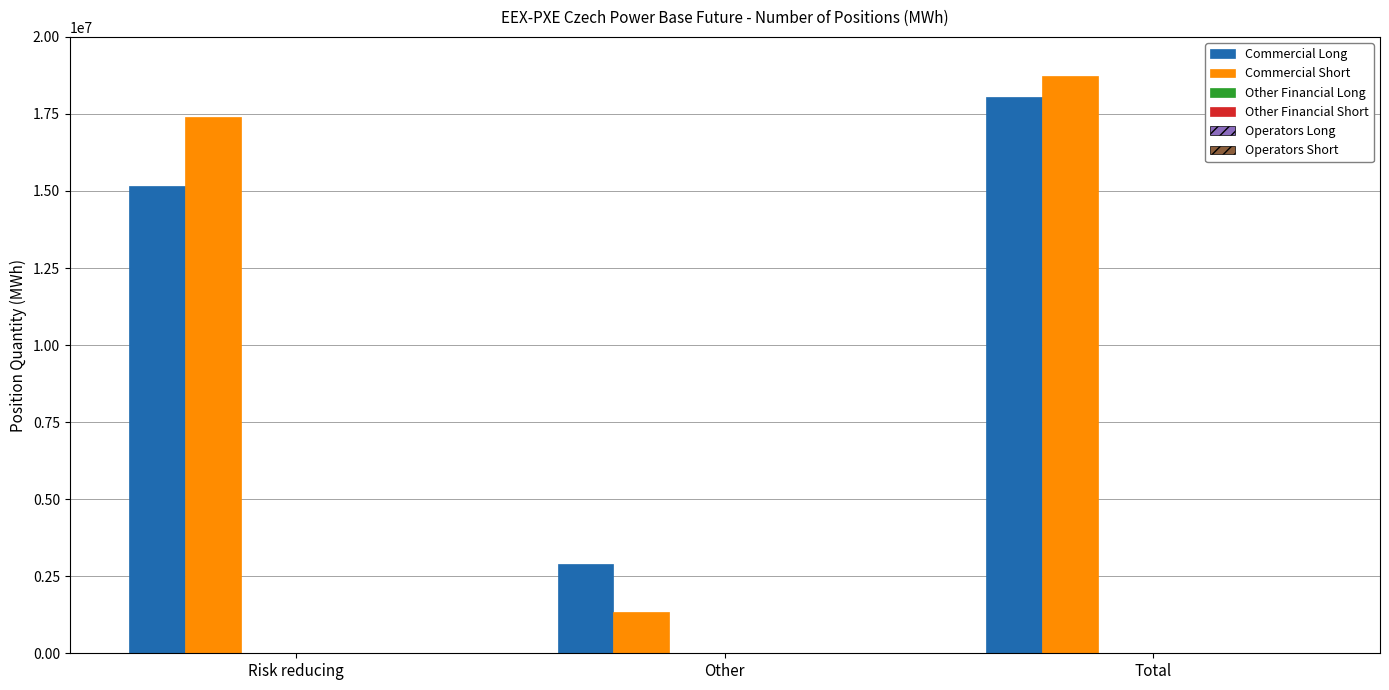

How many bars are there in each group?

2